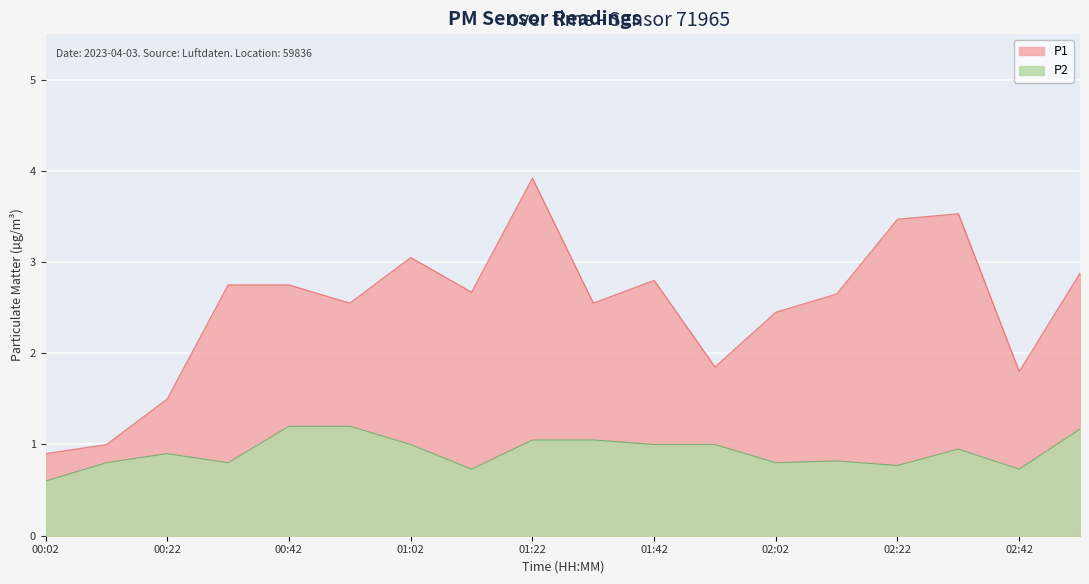

What position from the right is 01:52?

7